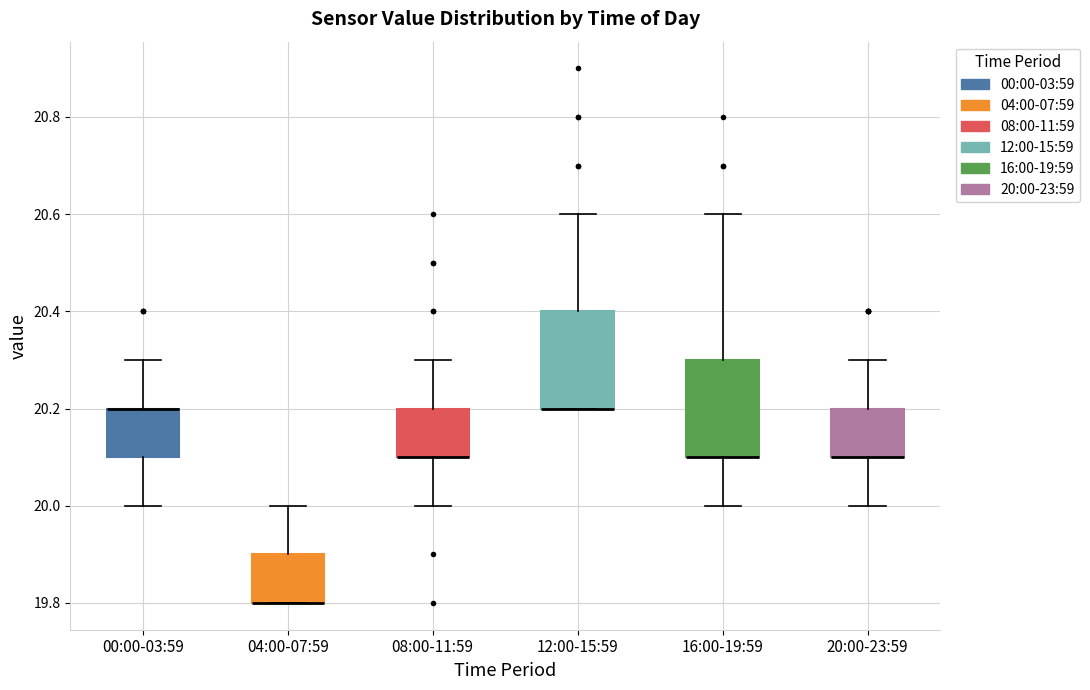

Reading left to right, read every box against the y-axis: the position of its median line, the range the box covers, and the ends of its whiskers. The values are not printed on the chart, so give them approximately, as read against the axis.

00:00-03:59: median 20.2 (drawn on the box's upper edge), box 20.1 to 20.2, whiskers 20.0 to 20.3
04:00-07:59: median 19.8 (drawn on the box's lower edge), box 19.8 to 19.9, whiskers 19.8 to 20.0
08:00-11:59: median 20.1 (drawn on the box's lower edge), box 20.1 to 20.2, whiskers 20.0 to 20.3
12:00-15:59: median 20.2 (drawn on the box's lower edge), box 20.2 to 20.4, whiskers 20.2 to 20.6
16:00-19:59: median 20.1 (drawn on the box's lower edge), box 20.1 to 20.3, whiskers 20.0 to 20.6
20:00-23:59: median 20.1 (drawn on the box's lower edge), box 20.1 to 20.2, whiskers 20.0 to 20.3